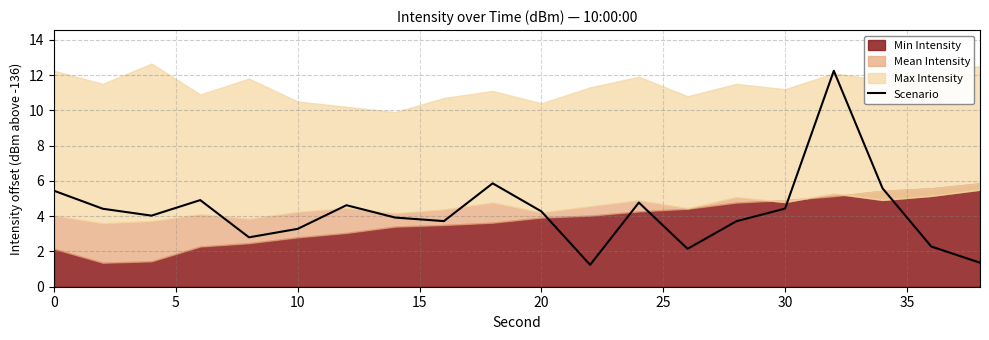

What is the maximum value for Scenario?

12.2